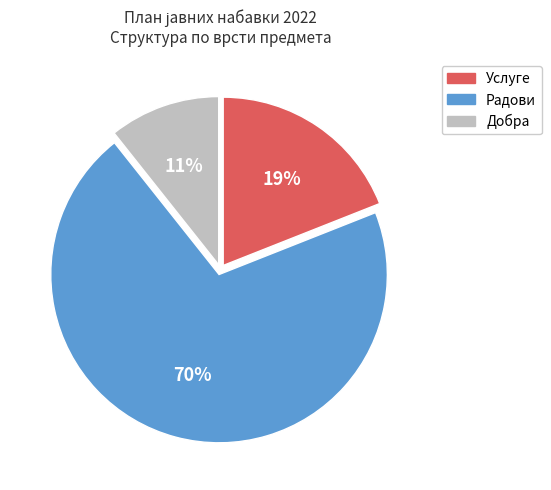

Count the number of slices in the pie.

3